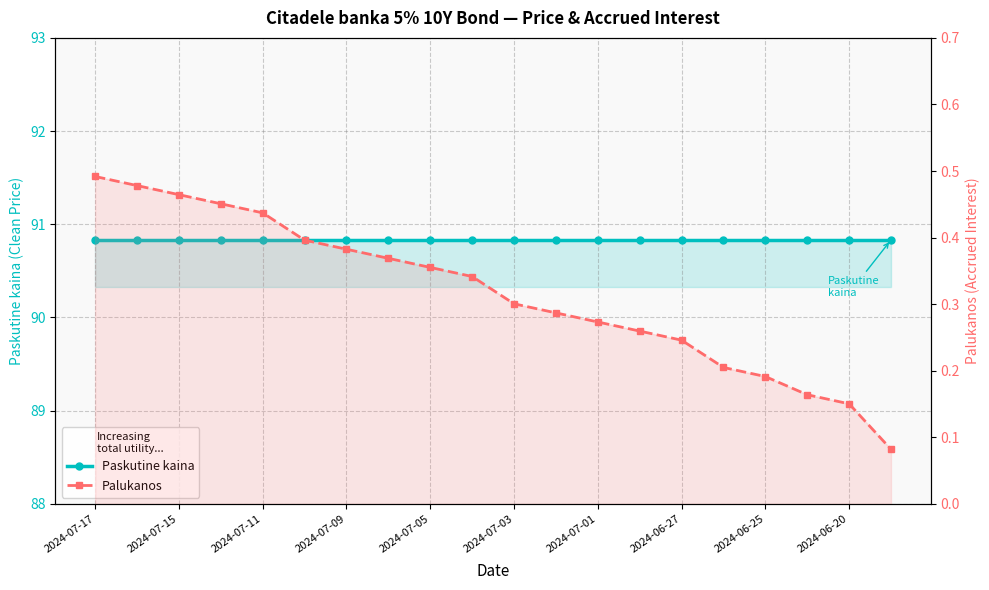

Which series has the largest total across all categories?

Paskutine kaina